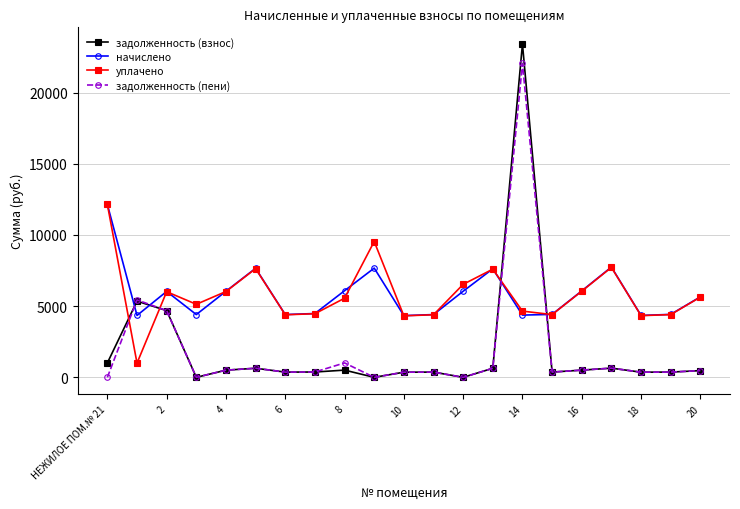

True or false: начислено and уплачено intersect in this chart.

True